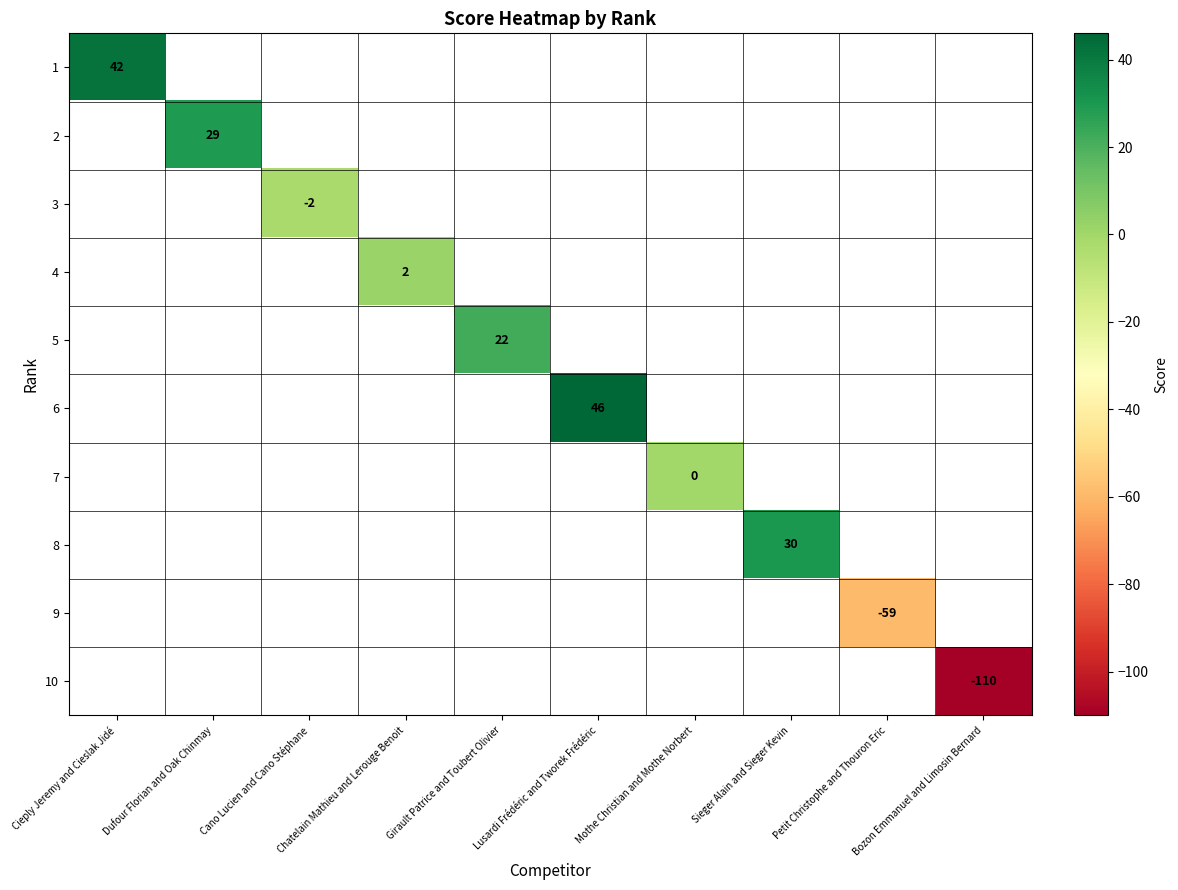

The value of 5 at Girault Patrice and Toubert Olivier is 22. True or false?

True